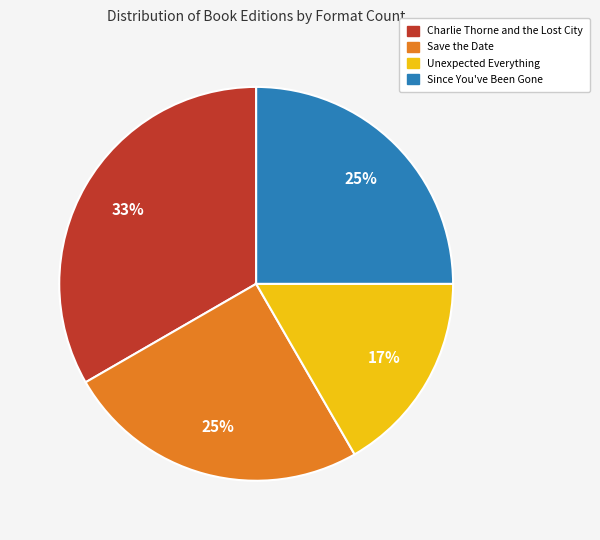

Is there any slice that represents more than half of the pie?

No